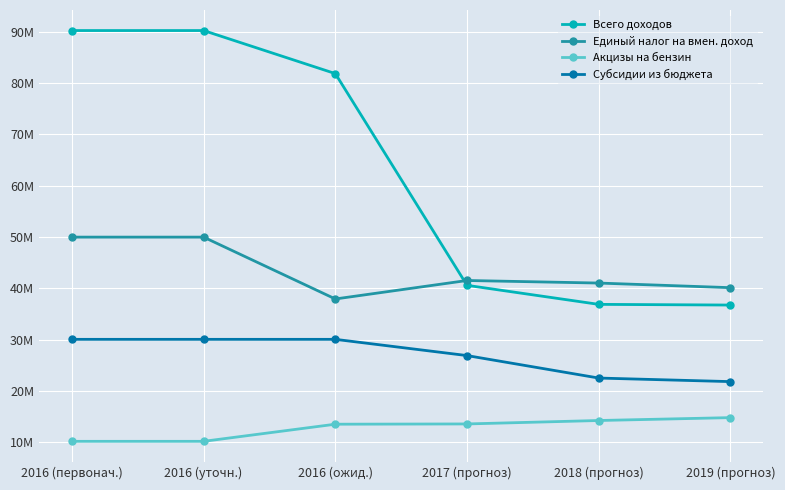

At which label is Субсидии из бюджета closest to 25916150?

2017 (прогноз)